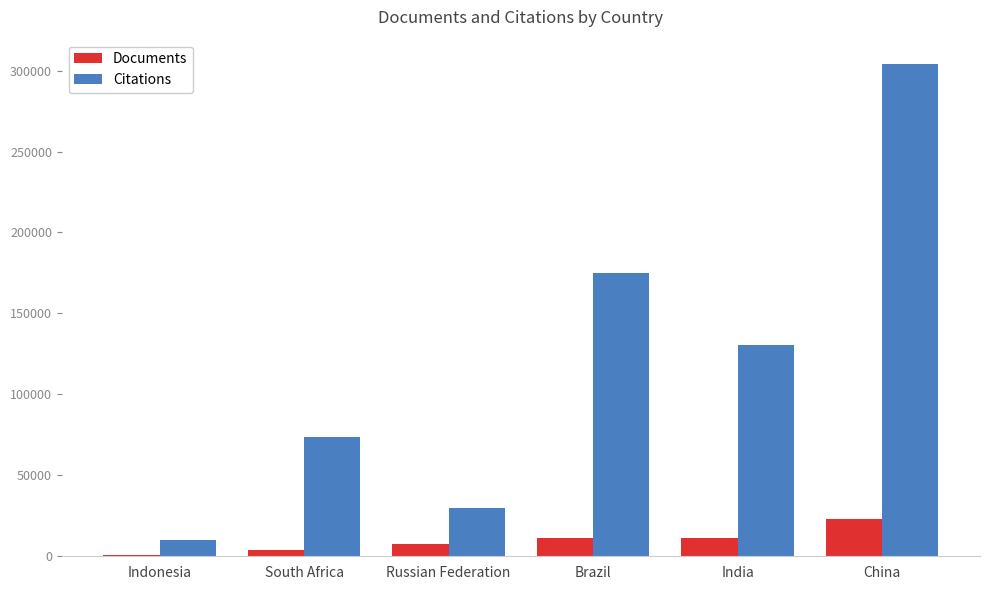

What are all the series names shown in the legend?

Documents, Citations